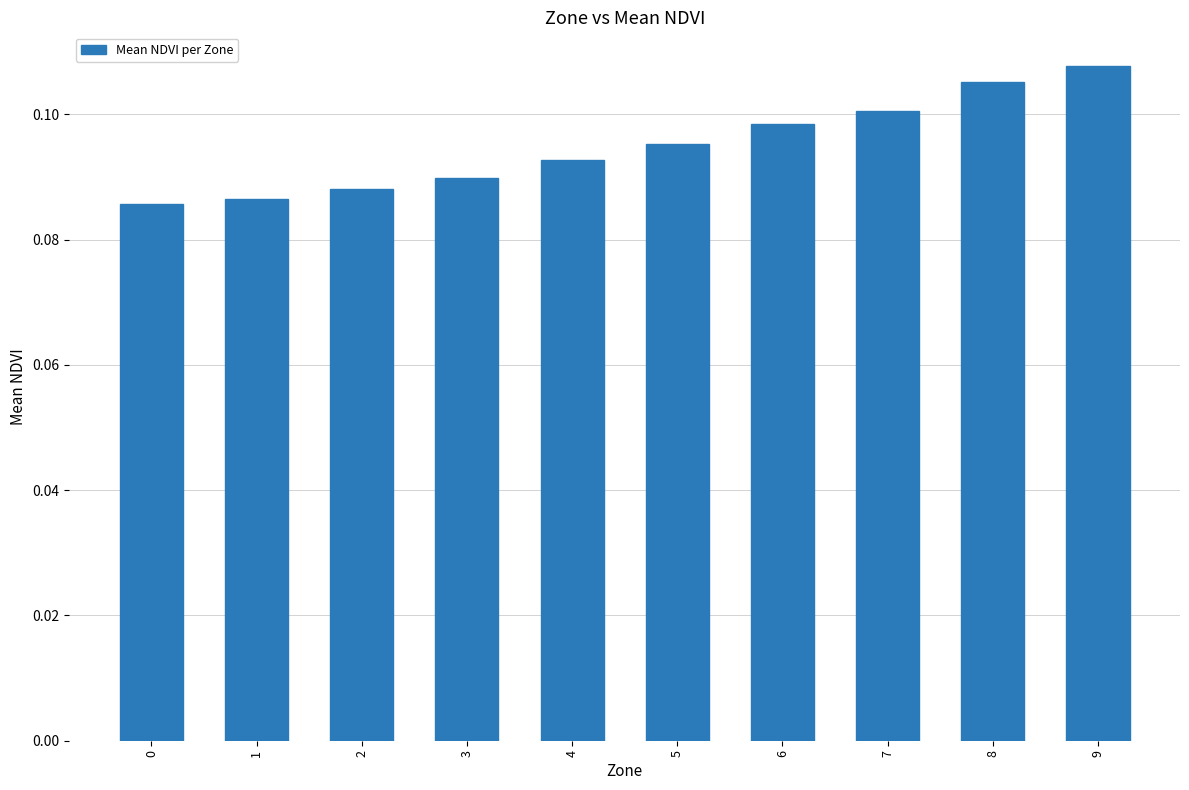

List the labels in order of value, smallest first.

0, 1, 2, 3, 4, 5, 6, 7, 8, 9